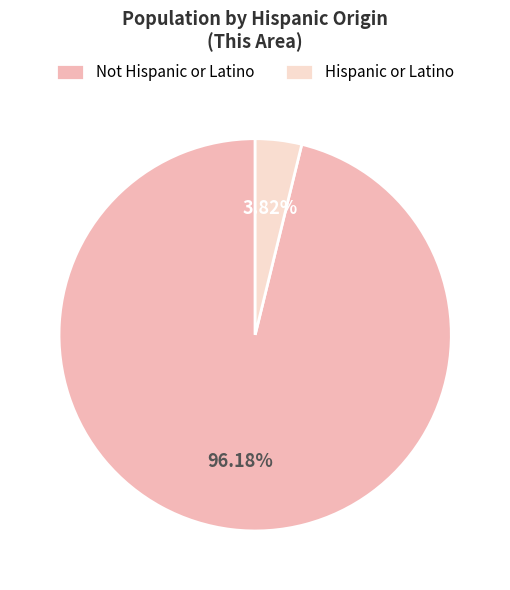

Which category has the biggest portion of the pie?

Not Hispanic or Latino